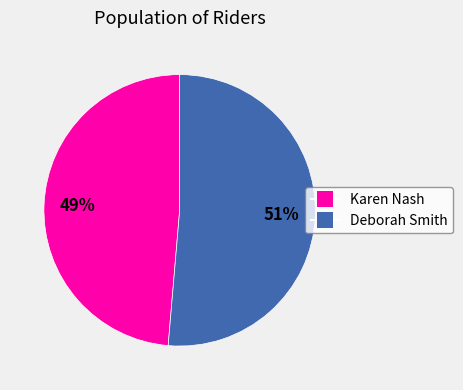

To the nearest percent, what is the average slice percentage?

50%